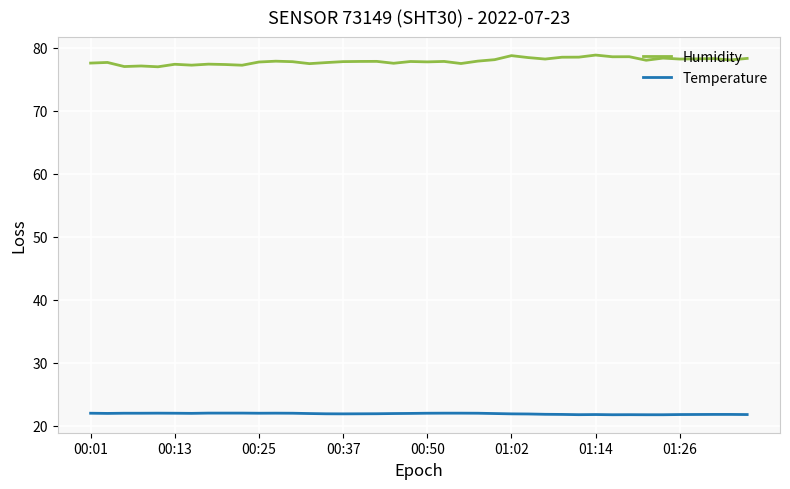

What is the minimum value for Humidity?

77.0